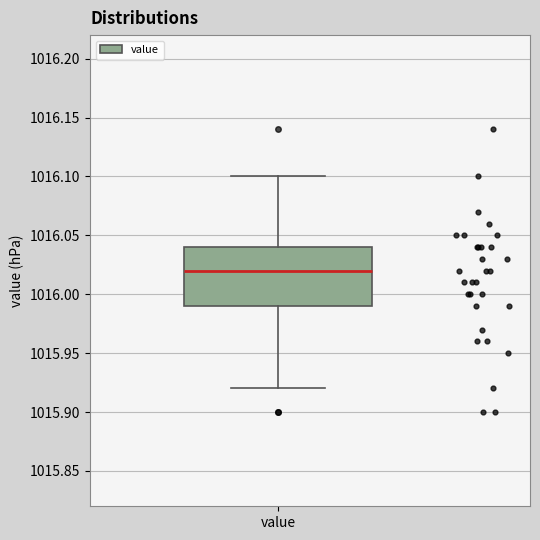

Where does the lower whisker of the box for value end on the y-axis? The values are not printed on the chart, so give them approximately, as read against the axis.

1015.92